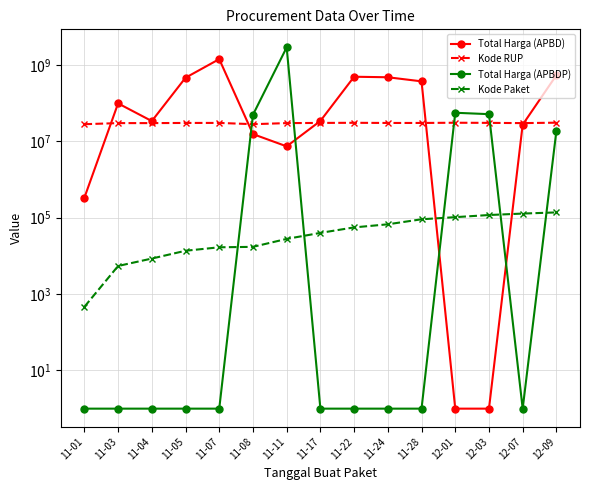

At which label is Kode RUP closest to 29511864?

11-03